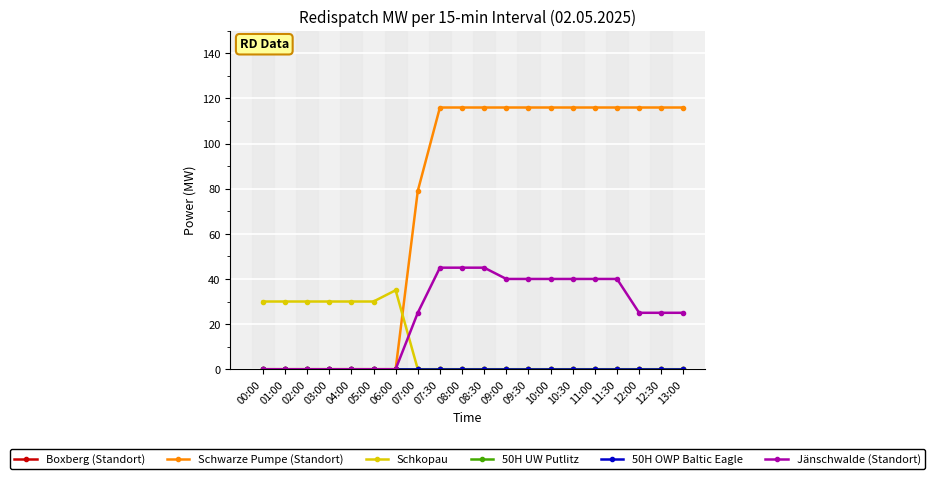

Does the chart have visible grid lines?

Yes